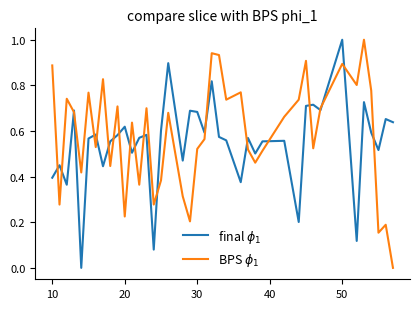

What is the maximum value shown in the chart?

1.0